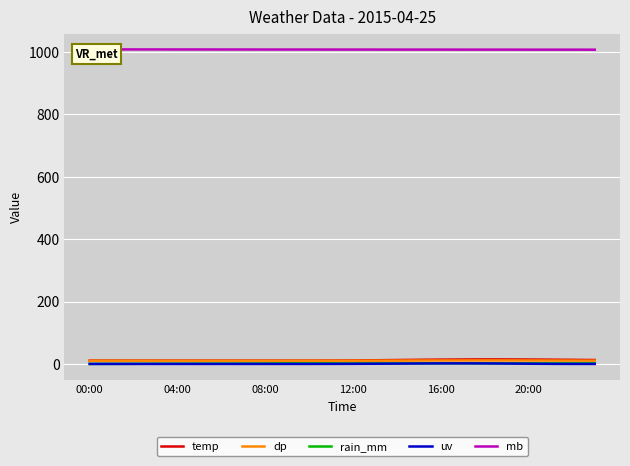

What is the difference between the maximum and minimum values in the dp series?

1.2